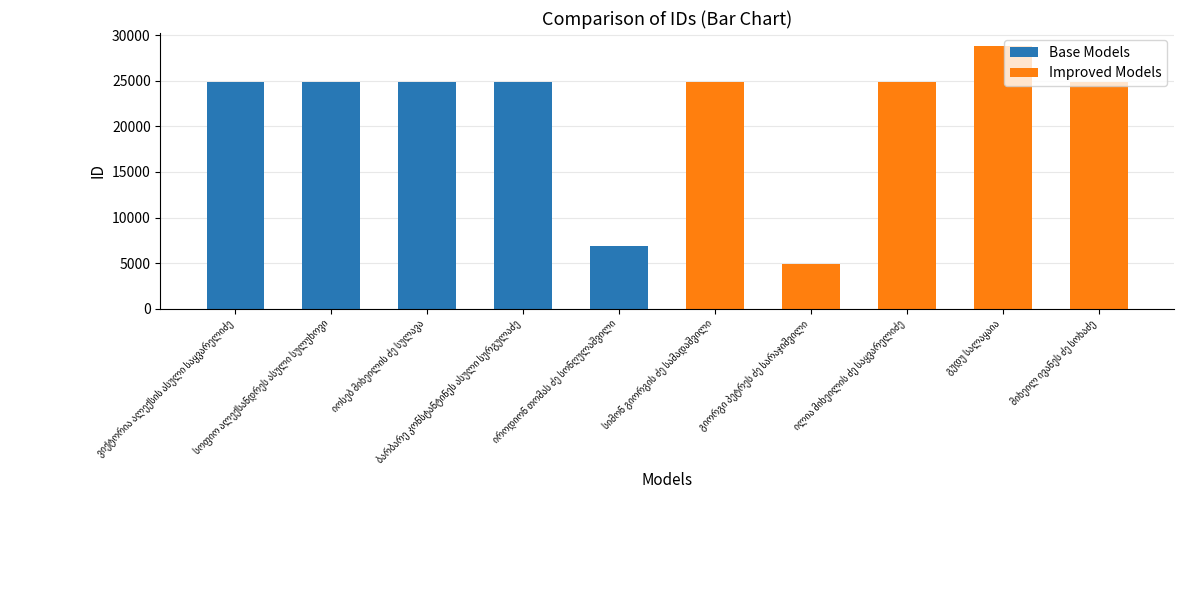

What is the minimum value shown in the chart?

4858